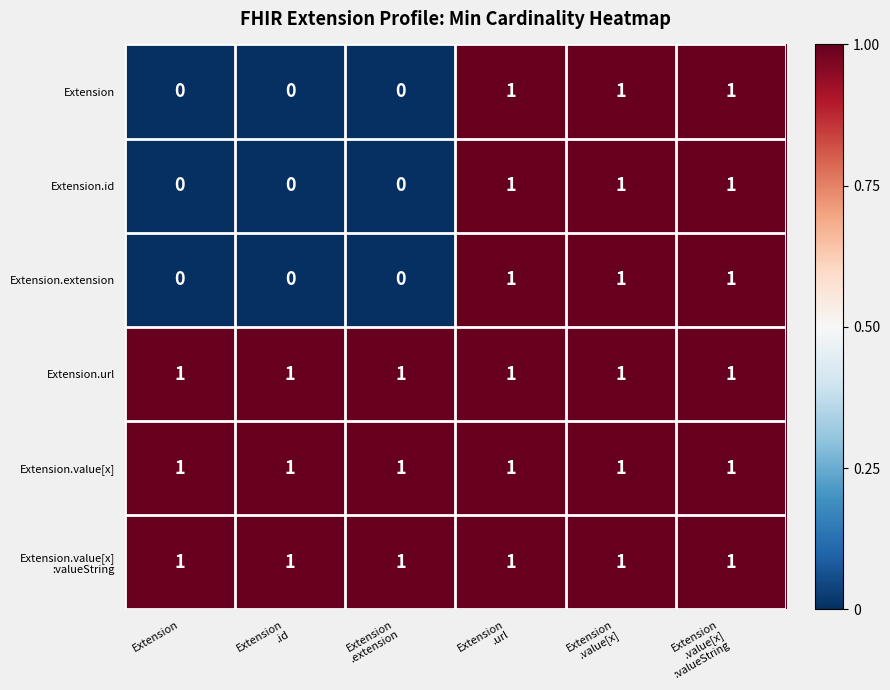

What is the total value across all series at Extension
.extension?

3